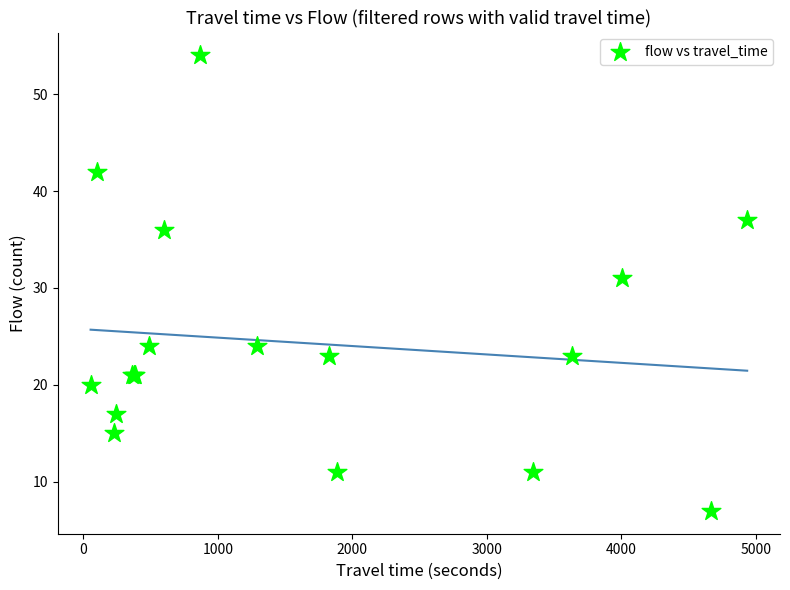

What Y value in the scatter plot is closest to 30?

31